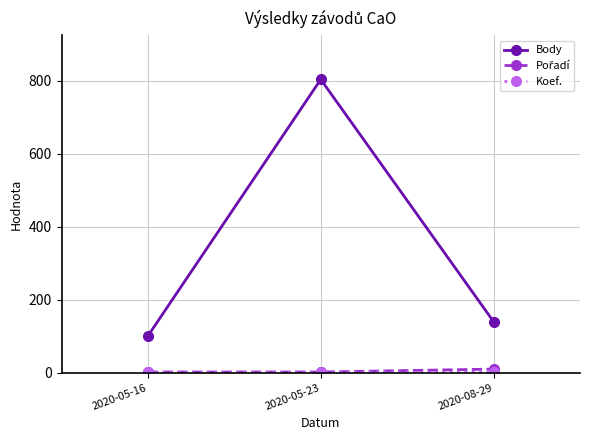

The Body series shows 38 at 2020-08-29. True or false?

False